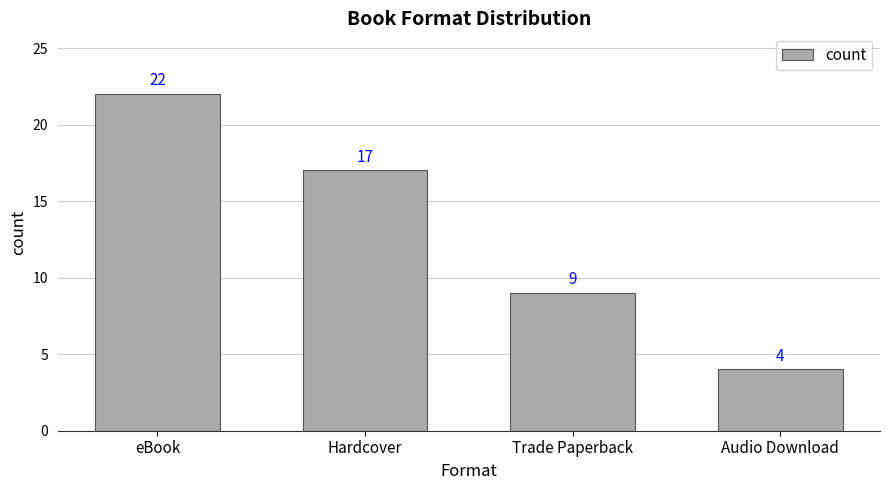

Reading left to right, extract all data points from this chart.

eBook=22	Hardcover=17	Trade Paperback=9	Audio Download=4